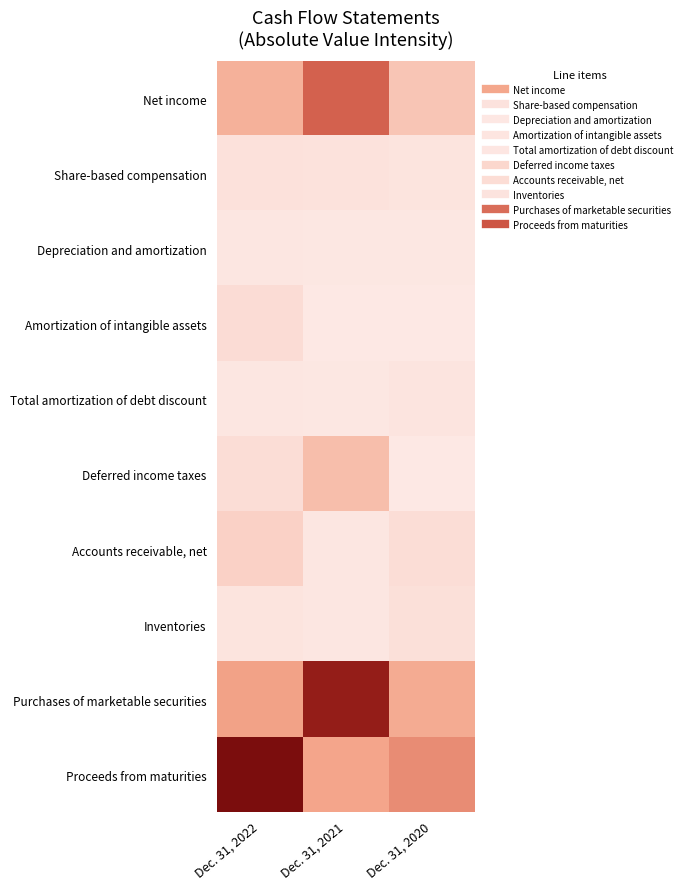

Between Dec. 31, 2022 and Dec. 31, 2021, which series saw the biggest shift?

Proceeds from maturities